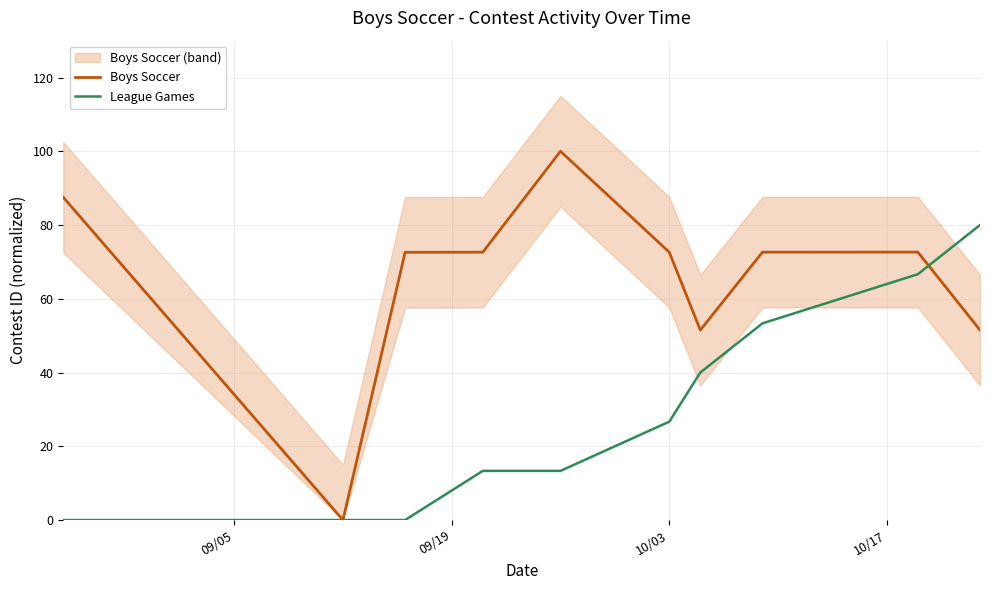

What is the sum of all Boys Soccer values?

653.7